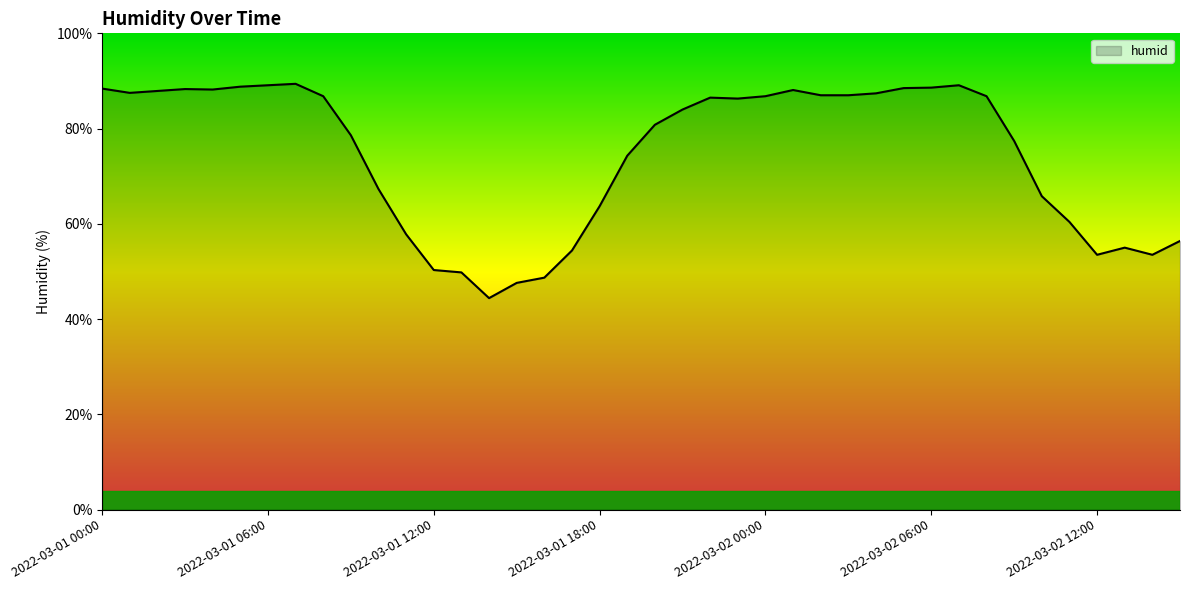

How many lines are shown in the chart?

1